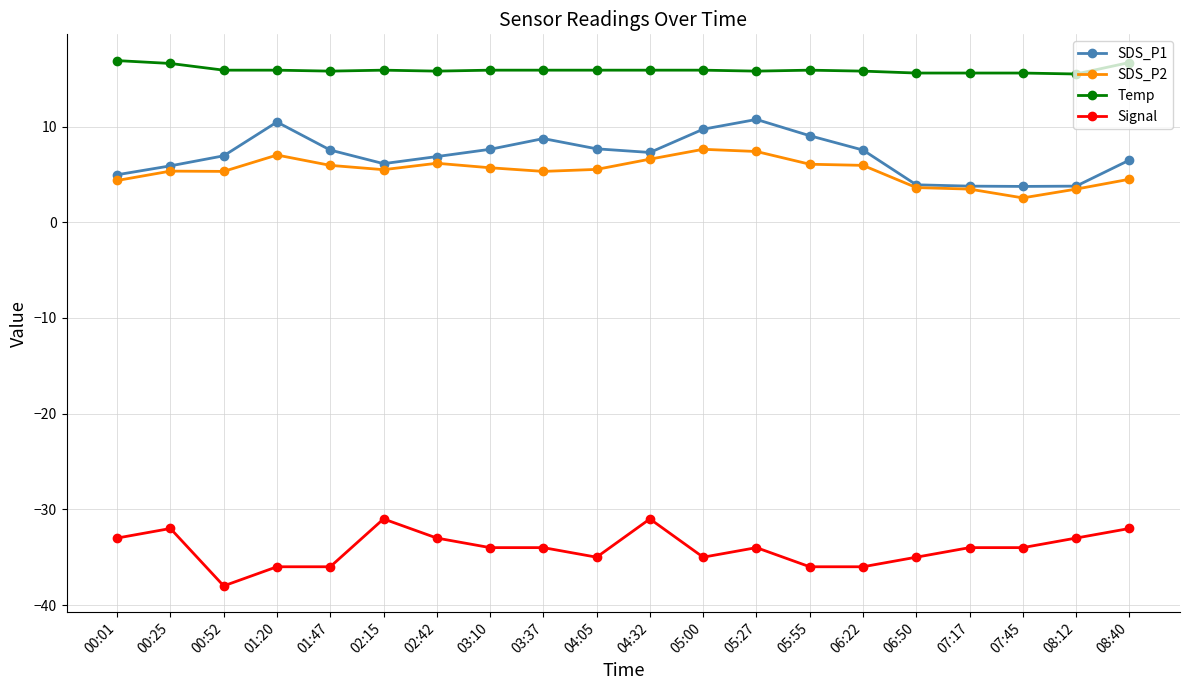

What is the lowest value of the SDS_P1 series?

3.8